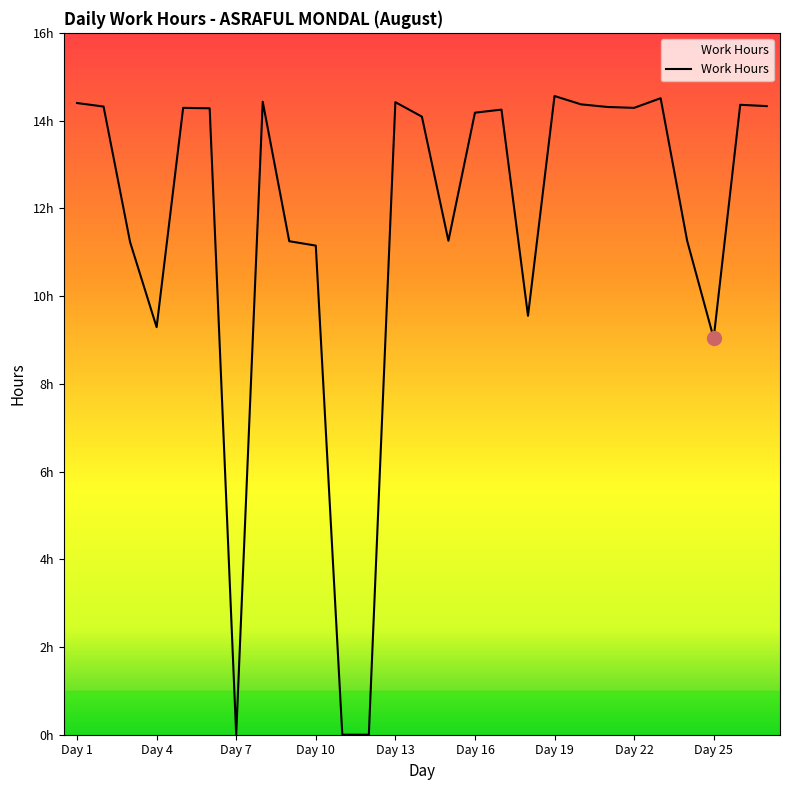

Does the chart display data point markers on the line(s)?

No